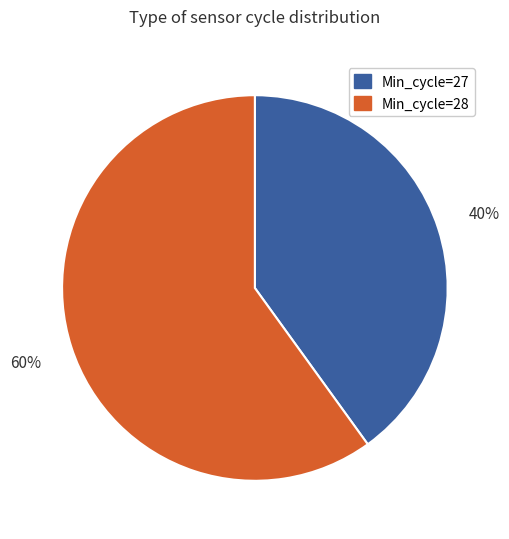

To the nearest percent, what percentage of the pie is Min_cycle=27?

40%